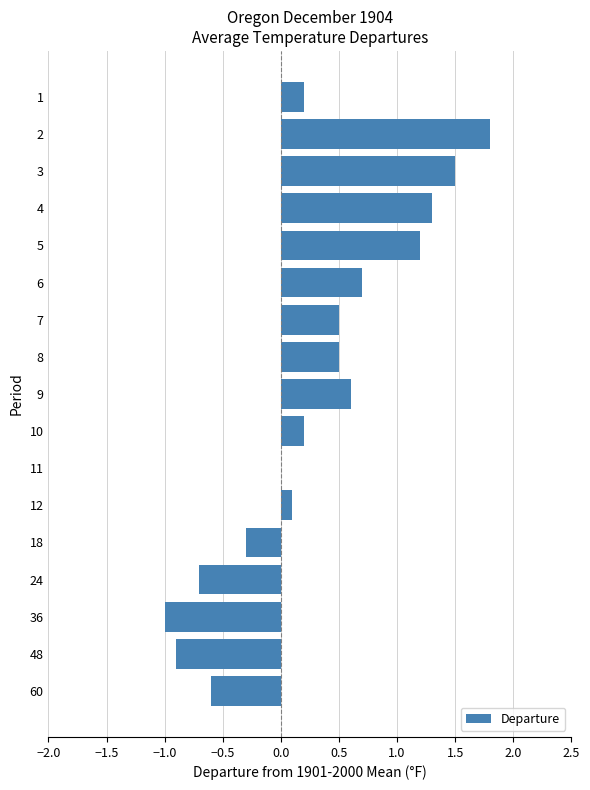

Which has a higher value, 60 or 36?

60